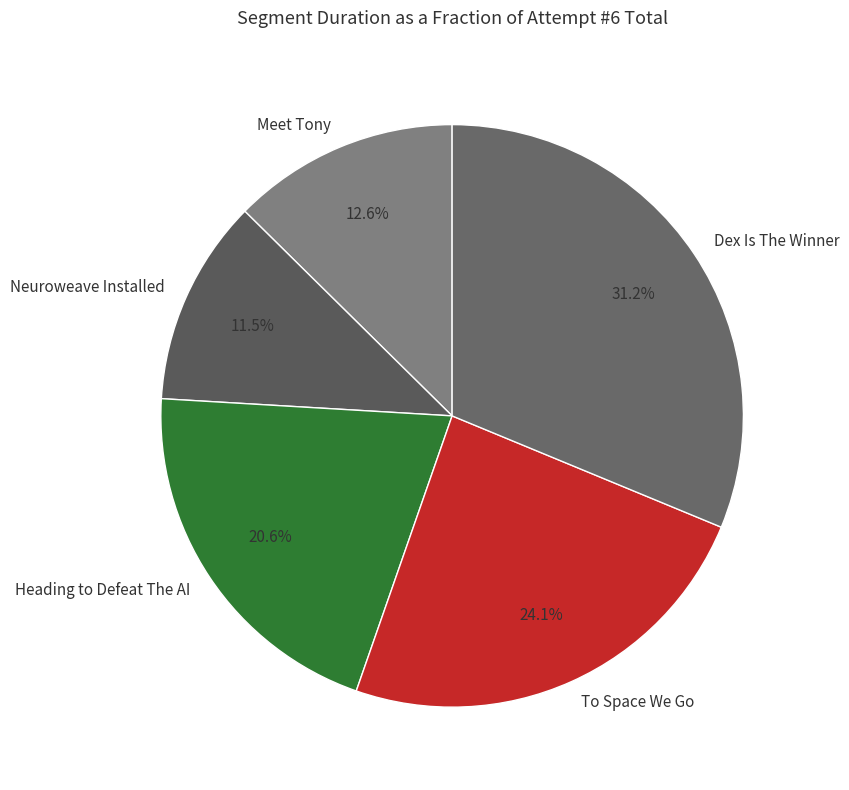

Approximately how many times larger is the value at Neuroweave Installed compared to Meet Tony?

0.9